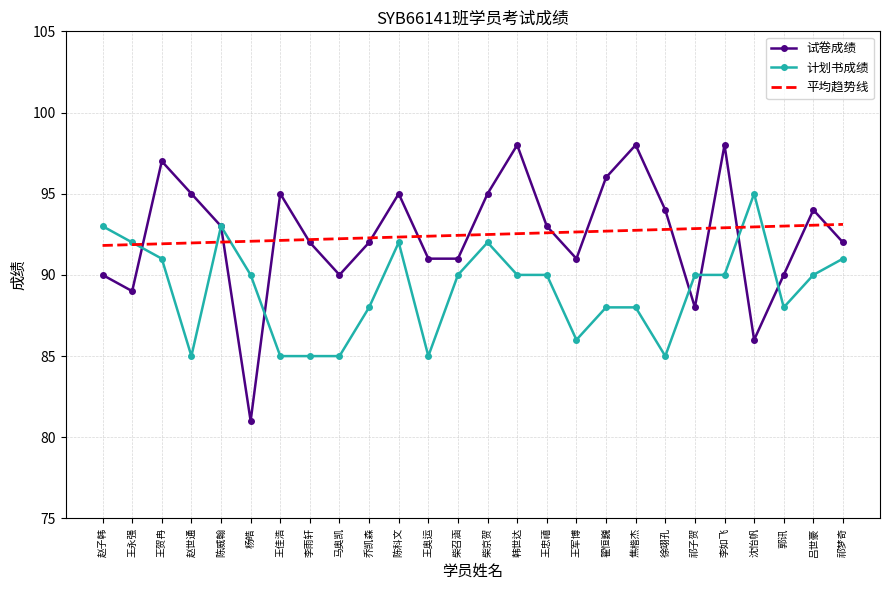

Is the value of 平均趋势线 at 李如飞 greater than the value of 计划书成绩 at 马奥凯?

Yes